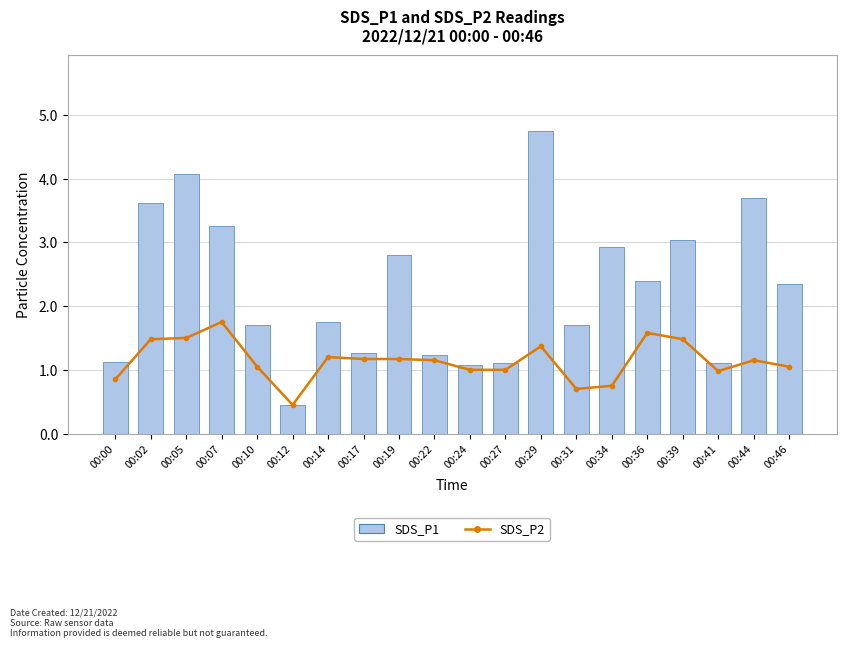

What is the lowest value of the SDS_P1 series?

0.5